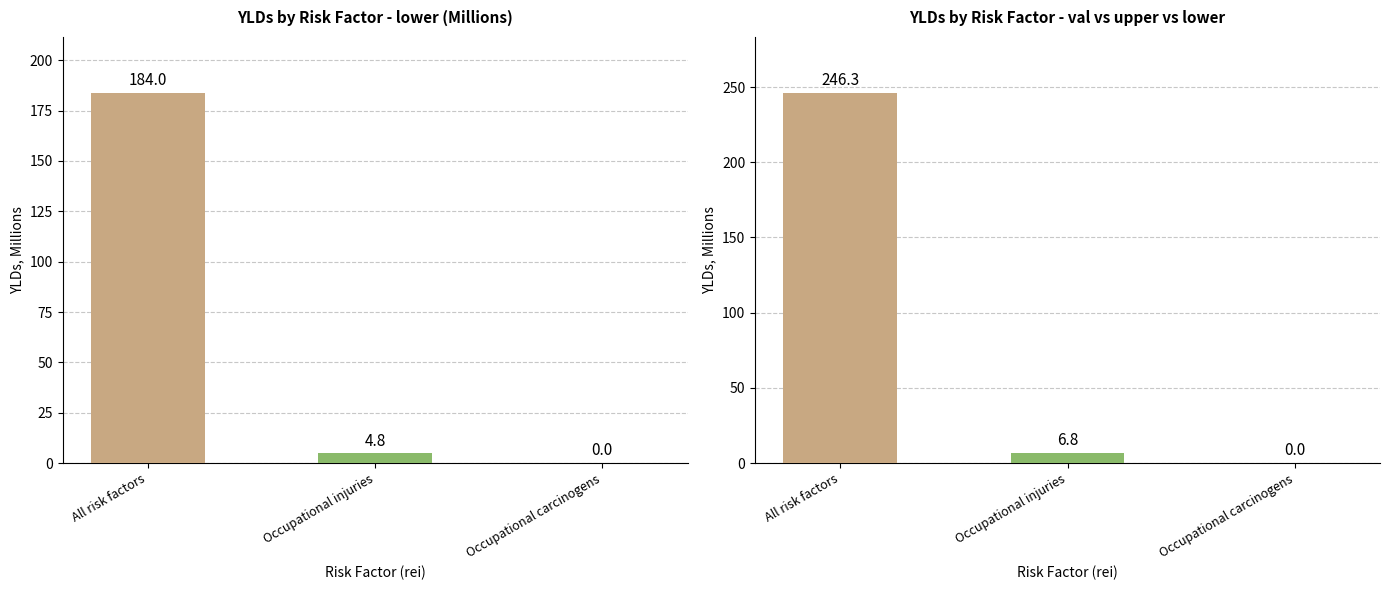

Which series has the widest spread of values?

Series 2